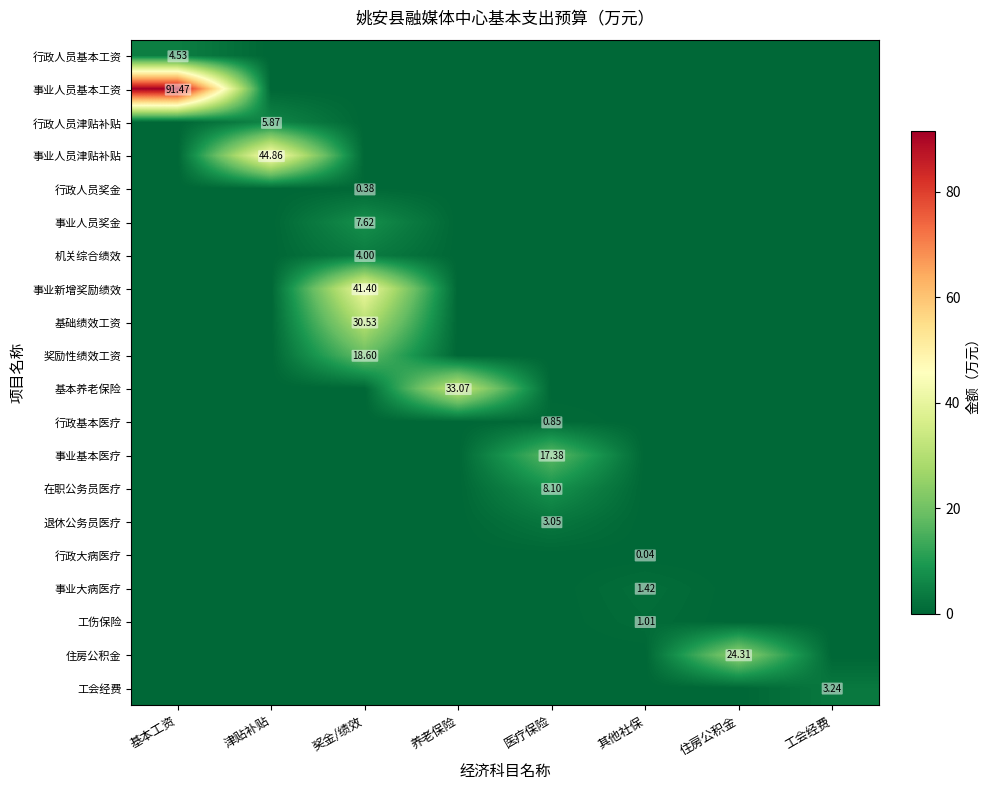

List the series in order of their peak value, lowest first.

行政大病医疗, 行政人员奖金, 行政基本医疗, 工伤保险, 事业大病医疗, 退休公务员医疗, 工会经费, 机关综合绩效, 行政人员基本工资, 行政人员津贴补贴, 事业人员奖金, 在职公务员医疗, 事业基本医疗, 奖励性绩效工资, 住房公积金, 基础绩效工资, 基本养老保险, 事业新增奖励绩效, 事业人员津贴补贴, 事业人员基本工资